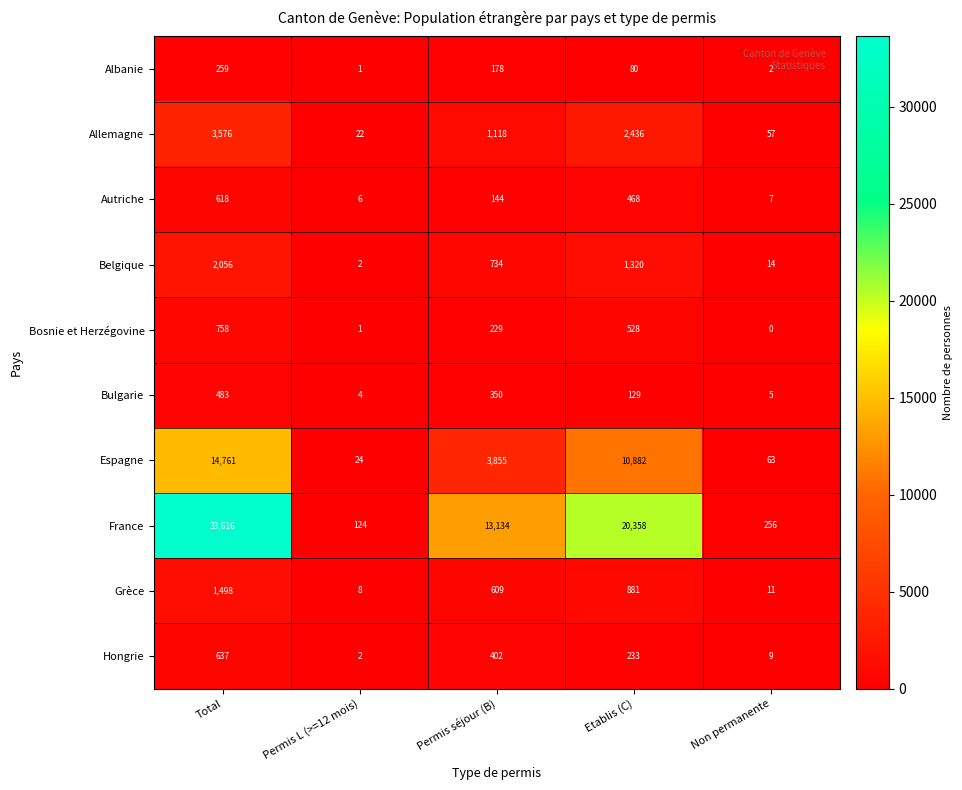

Where is Albanie nearest to the value 130?

Permis séjour (B)